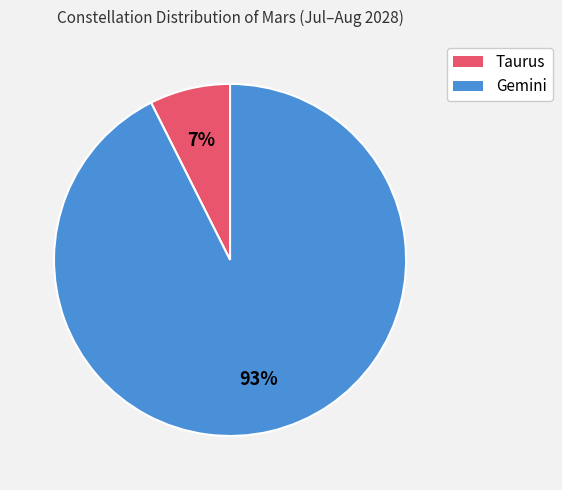

What is the largest slice in the pie chart?

Gemini